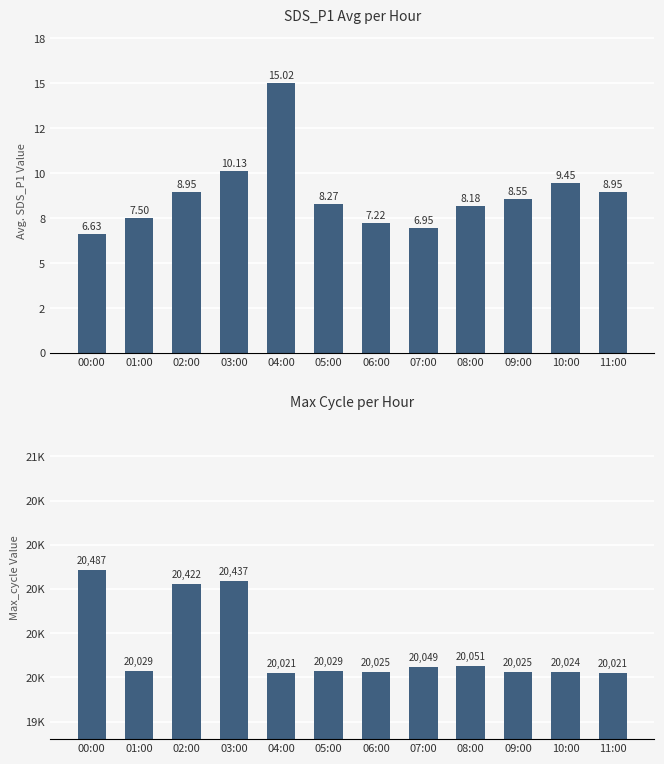

At which label does SDS_P1 first exceed 8?

02:00